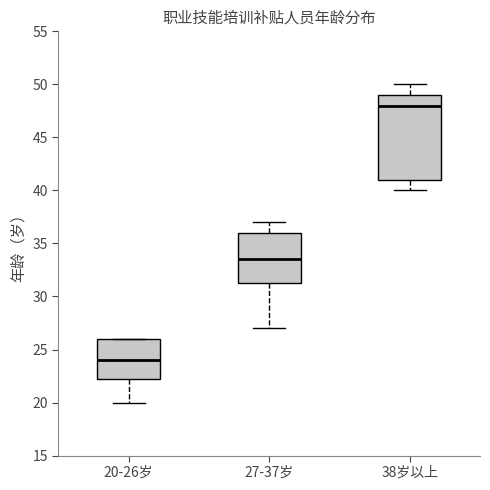

Which box's median line is the highest?

38岁以上